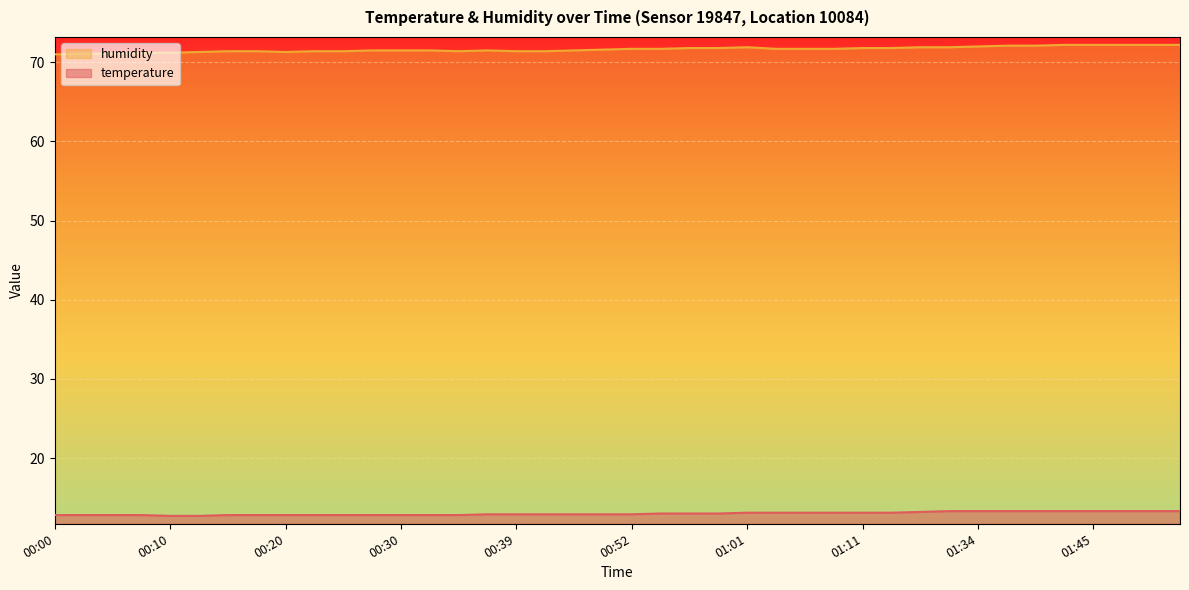

Read the temperature value at 00:20.

12.8